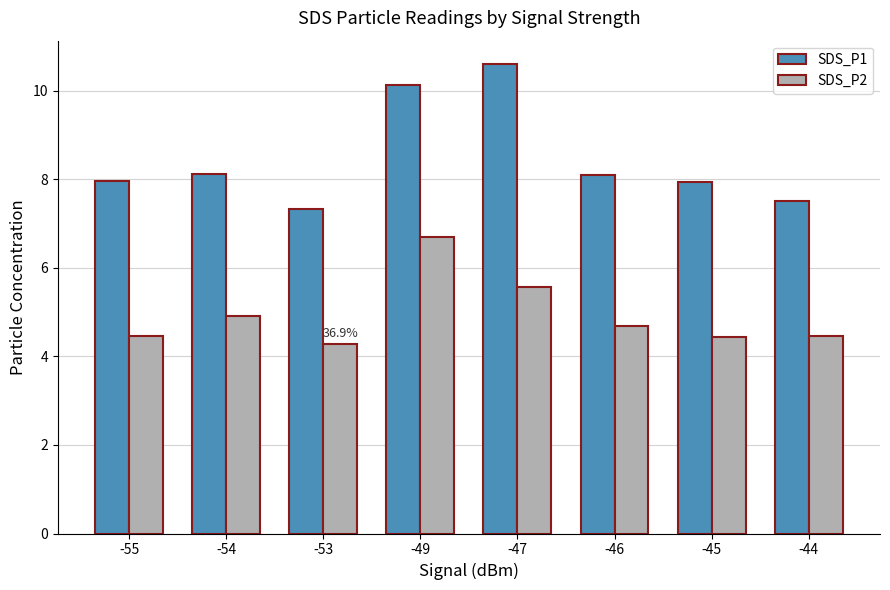

What is the difference between the SDS_P2 values at -47 and -49?

1.1